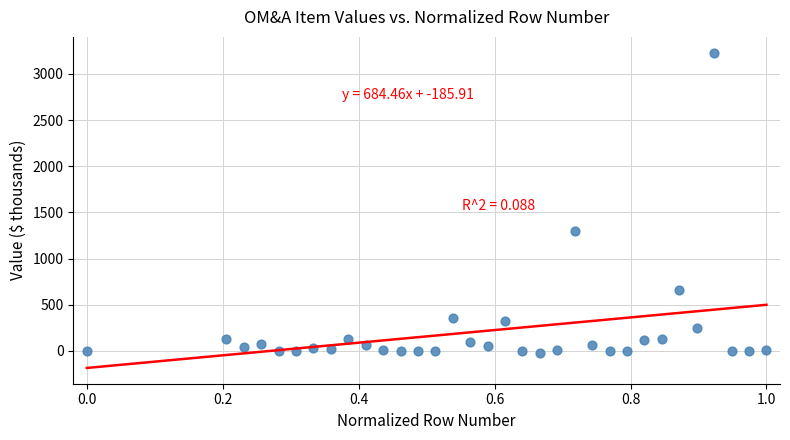

What Y value in the scatter plot is closest to 1606?

1295.8